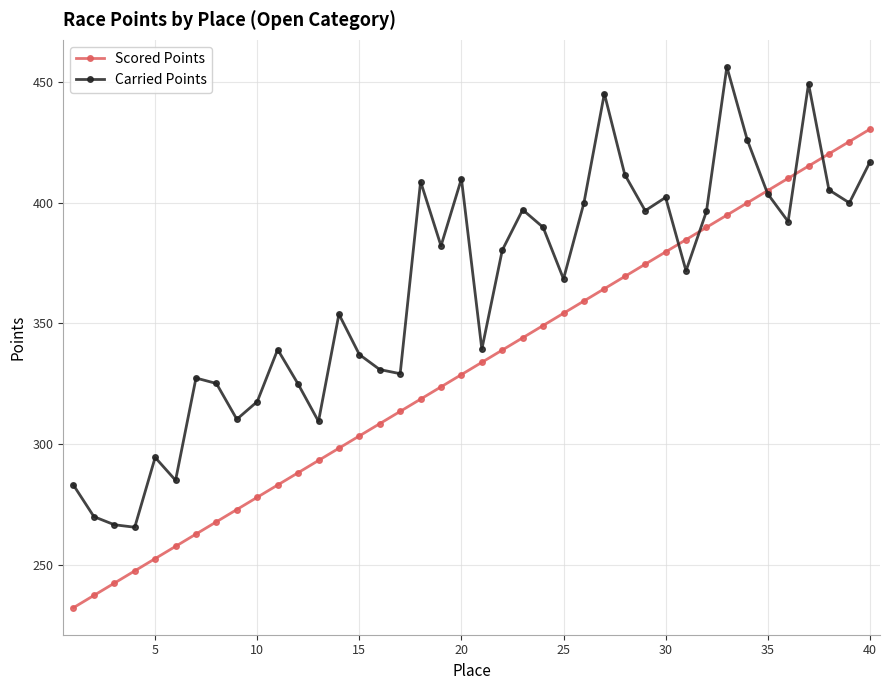

True or false: Carried Points and Scored Points cross at least once.

True